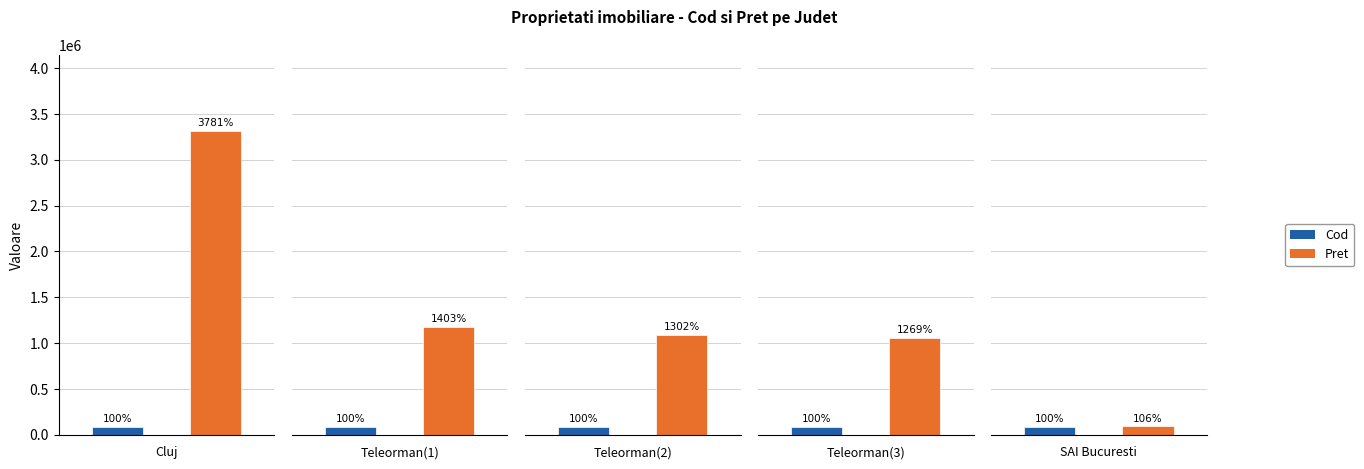

Which series has the widest spread of values?

Pret